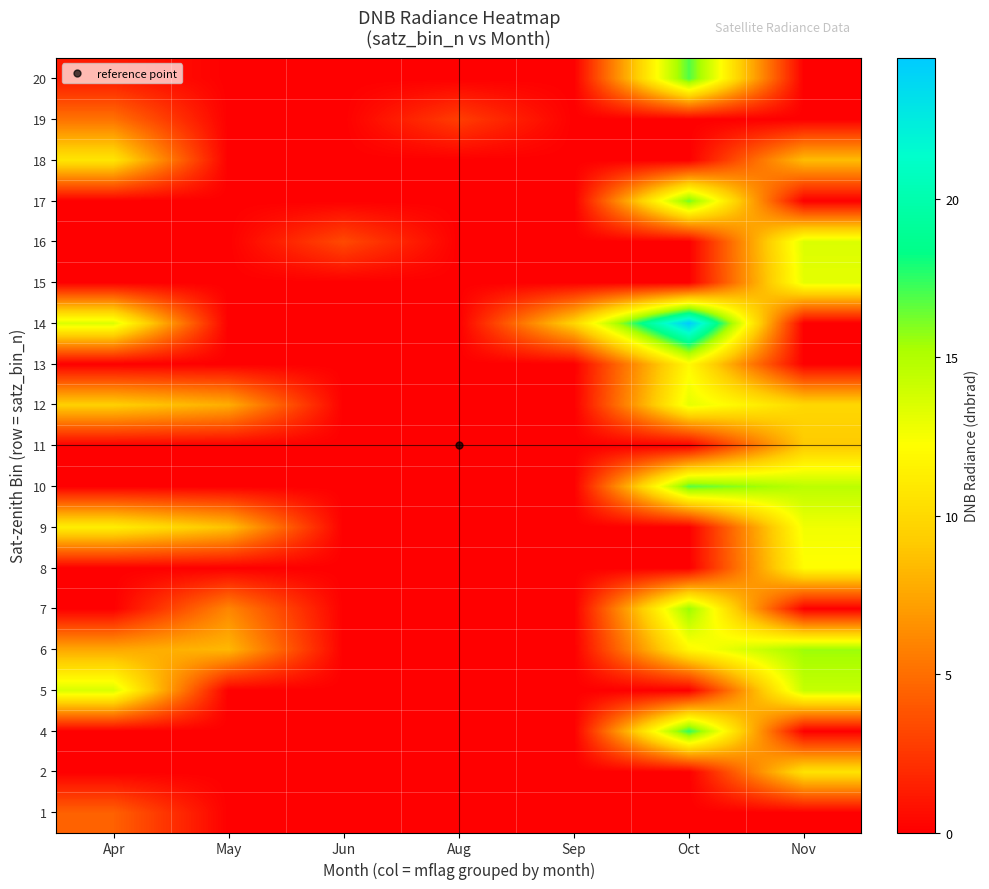

What is the greatest value displayed?

24.4